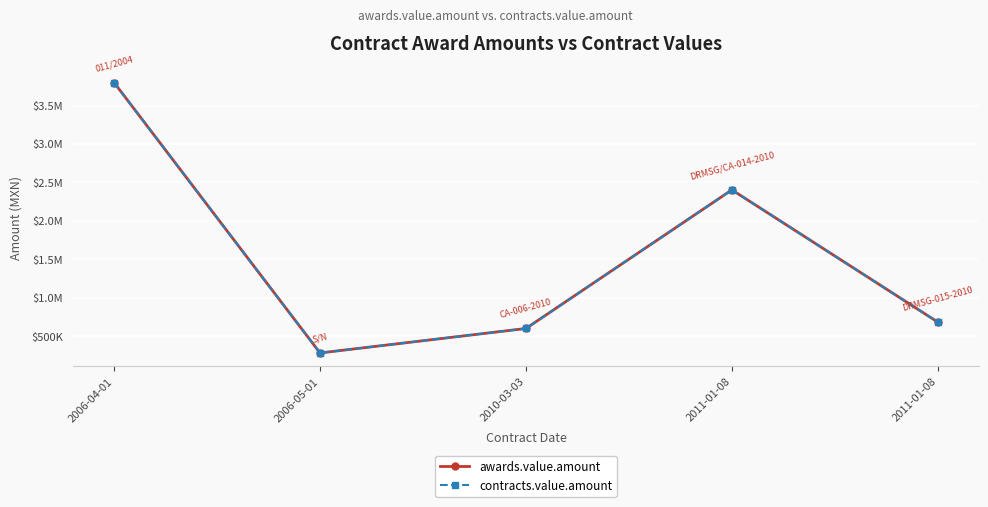

At which category is the sum across all series the highest?

2006-04-01